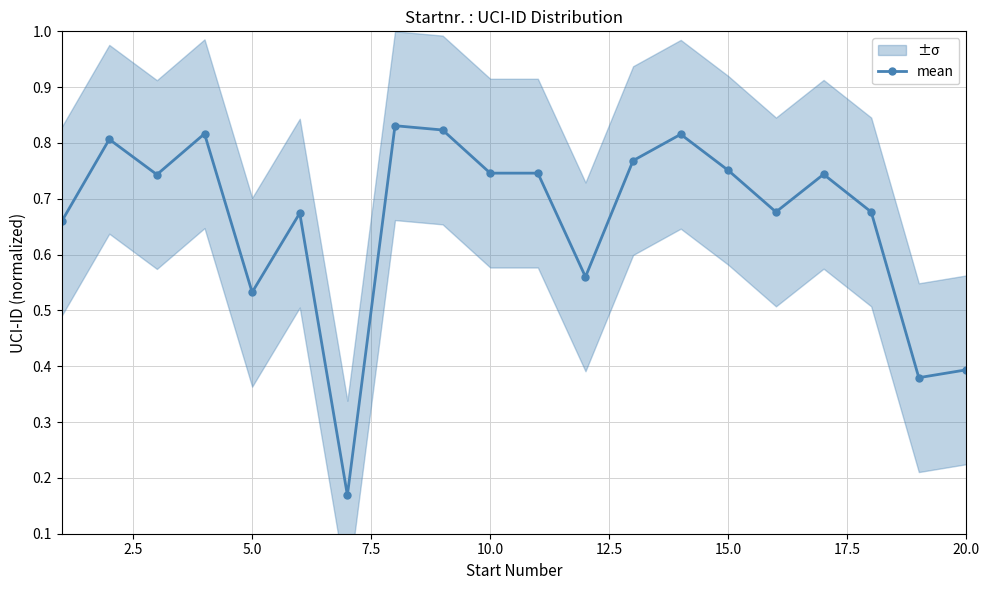

Reading left to right, extract all data points from this chart.

0.7	0.8	0.7	0.8	0.5	0.7	0.2	0.8	0.8	0.7	0.7	0.6	0.8	0.8	0.8	0.7	0.7	0.7	0.4	0.4